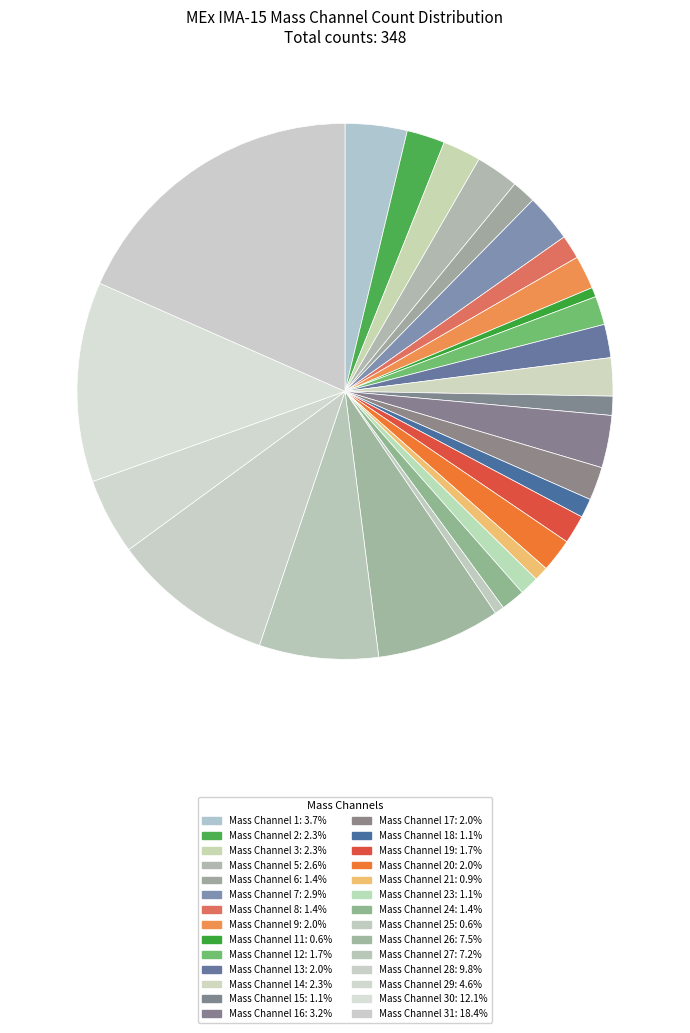

Which category has the biggest portion of the pie?

Mass Channel 31